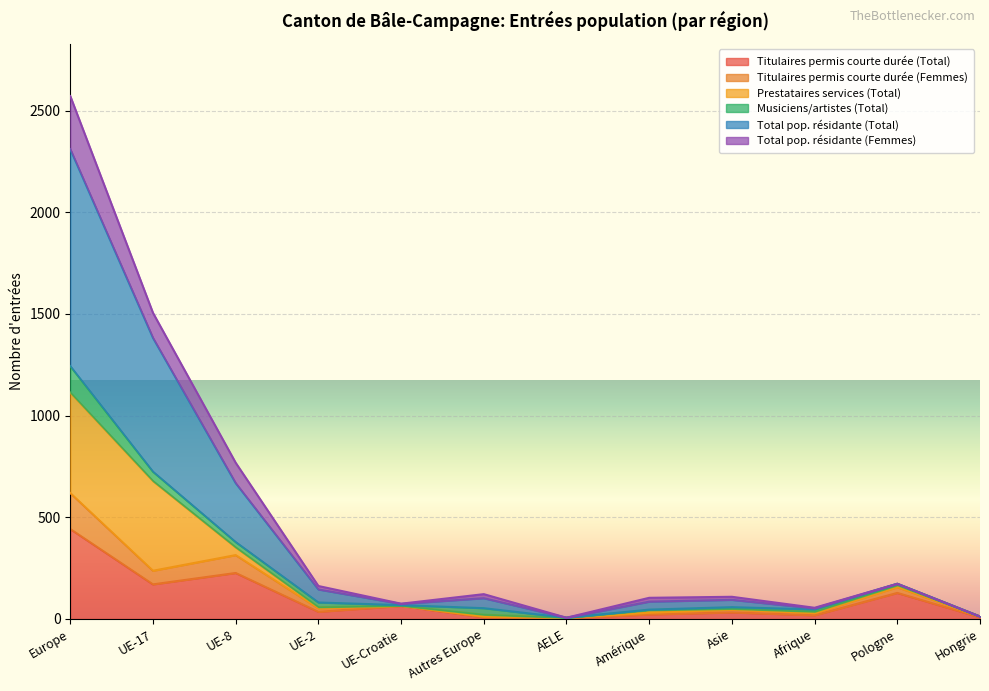

At which category does Total pop. résidante (Femmes) reach its first local valley?

UE-Croatie